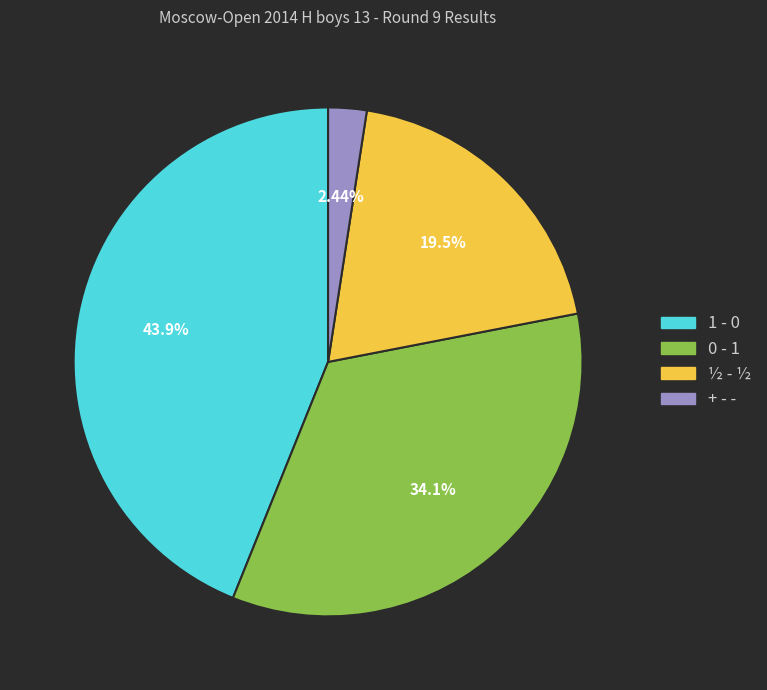

Approximately how many times larger is the value at ½ - ½ compared to 0 - 1?

0.6